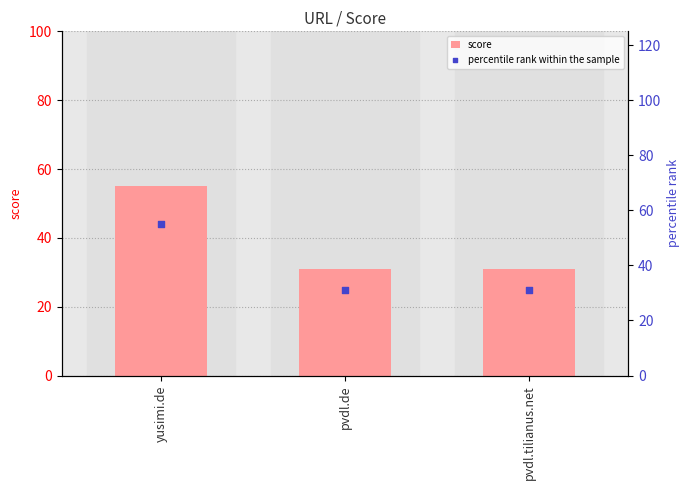

What are all the series names shown in the legend?

score, percentile rank within the sample